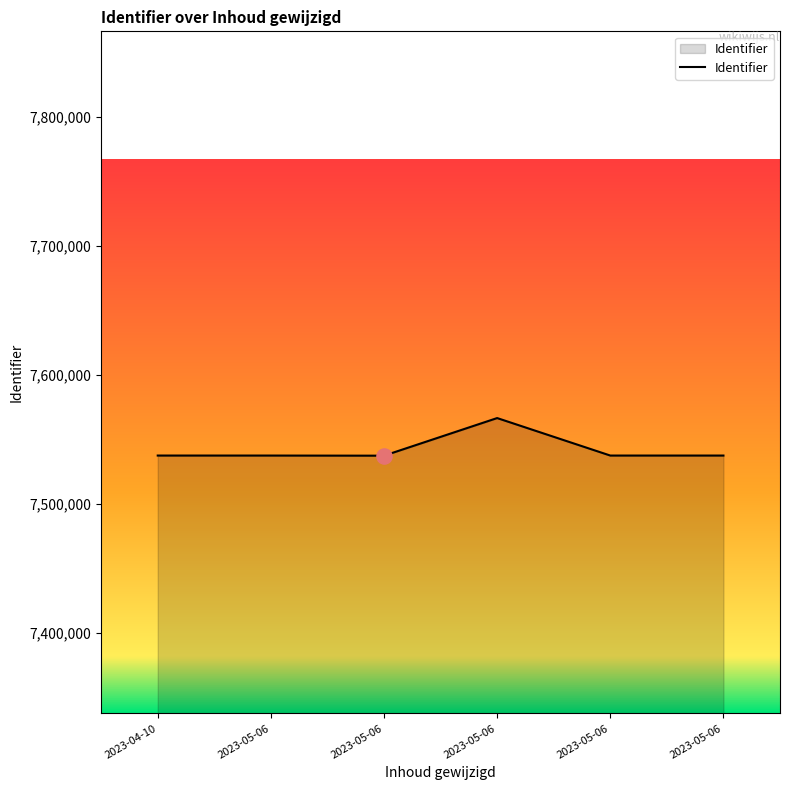

What is the change in value from 2023-04-10 to 2023-05-06?

-5